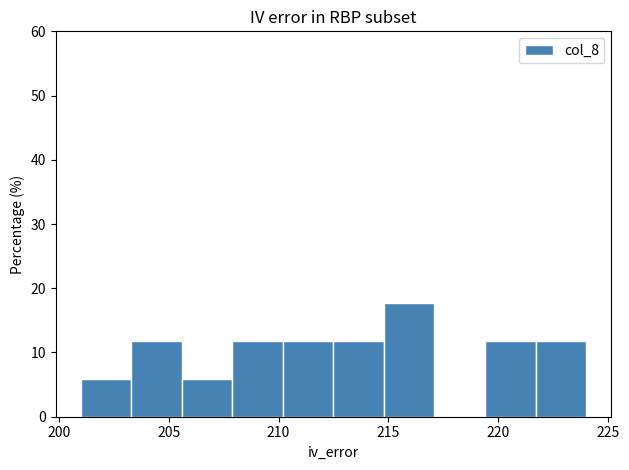

Reading left to right, list every bar in this chart as the range it spans on the x-axis followed by its height. Neither the bar edges nor the heights are printed on the chart, so give them approximately, as read against the axes.

201.0 to 203.3: 6
203.3 to 205.6: 12
205.6 to 207.9: 6
207.9 to 210.2: 12
210.2 to 212.5: 12
212.5 to 214.8: 12
214.8 to 217.1: 18
217.1 to 219.4: 0
219.4 to 221.7: 12
221.7 to 224.0: 12